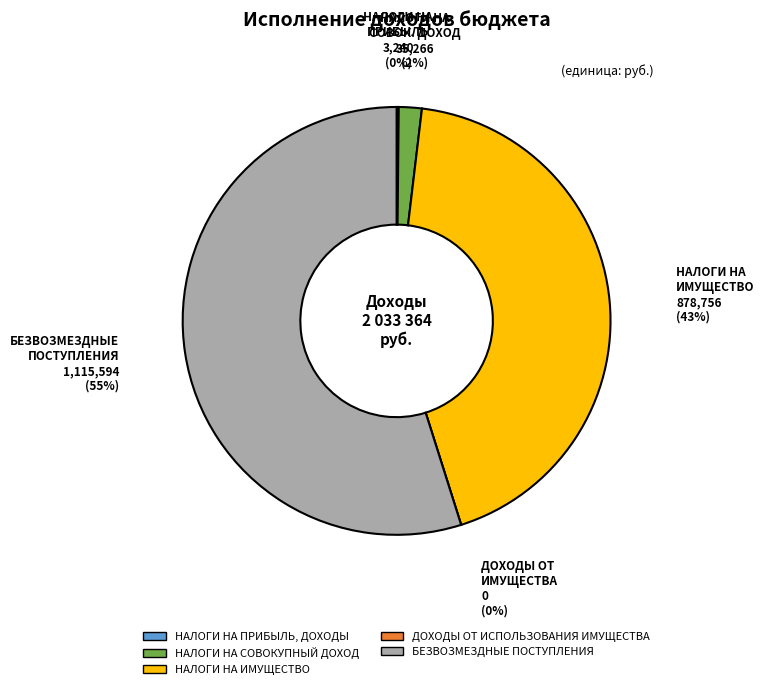

To the nearest percent, what is the average slice percentage?

20%